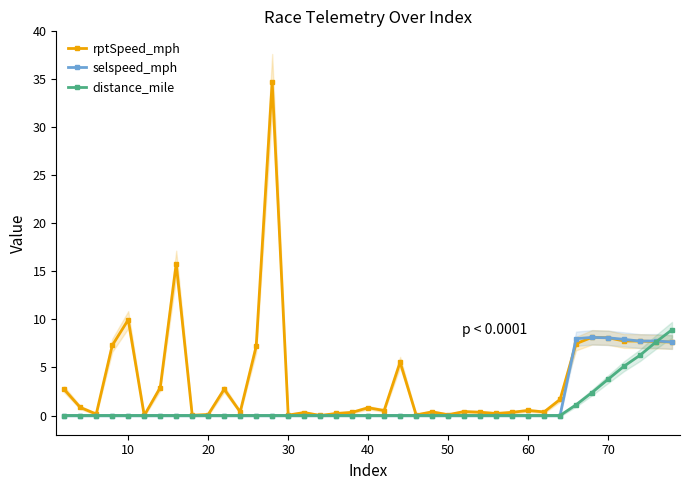

What is the average value of the rptSpeed_mph series?

3.9